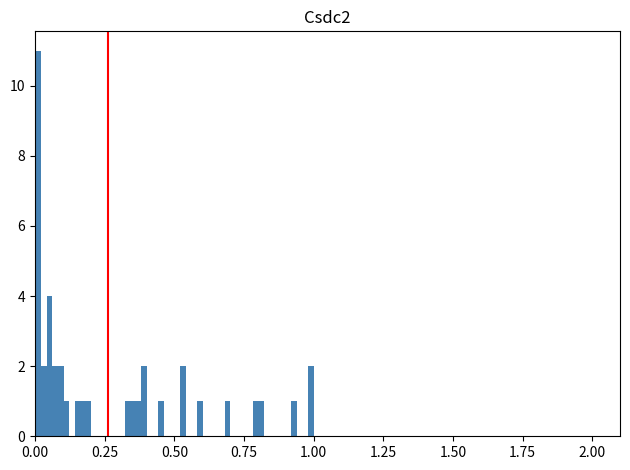

Around what value on the x-axis is the tallest bar? Give the approximate position of its centre, as read against the axis.

0.00